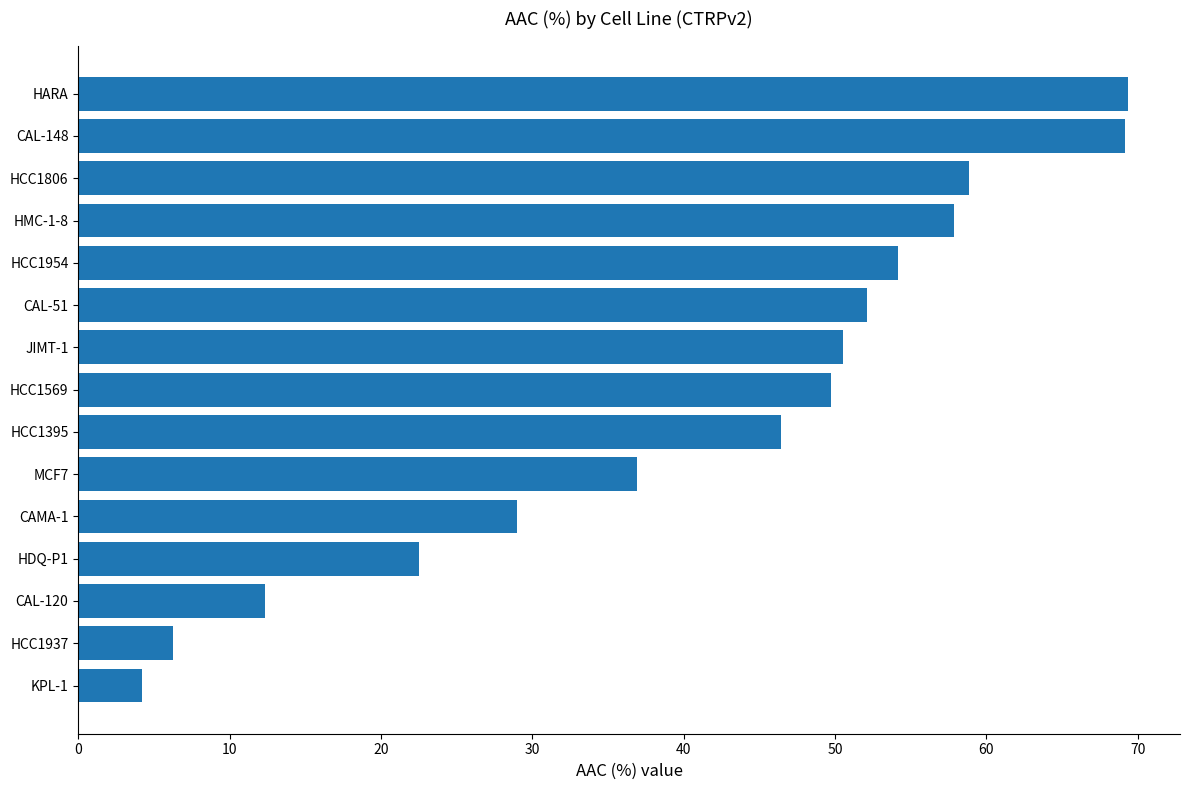

Which label corresponds to the smallest value in the chart?

KPL-1